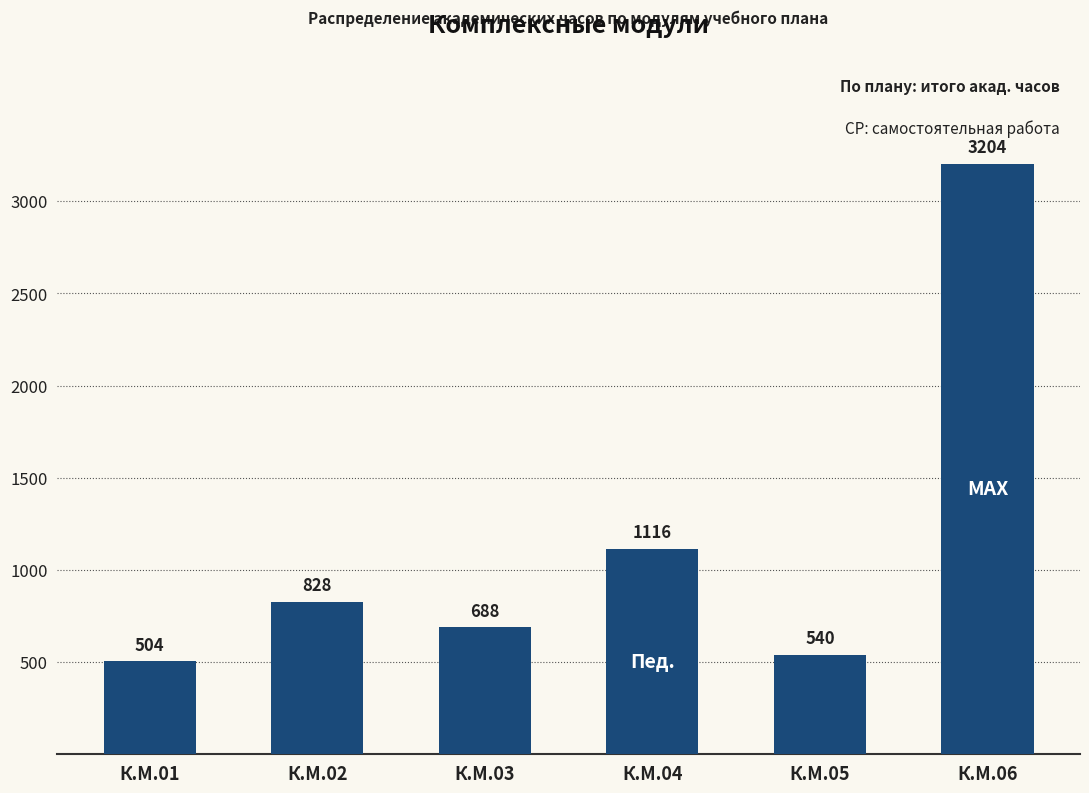

Is it true that the value at К.М.02 is 1155?

False